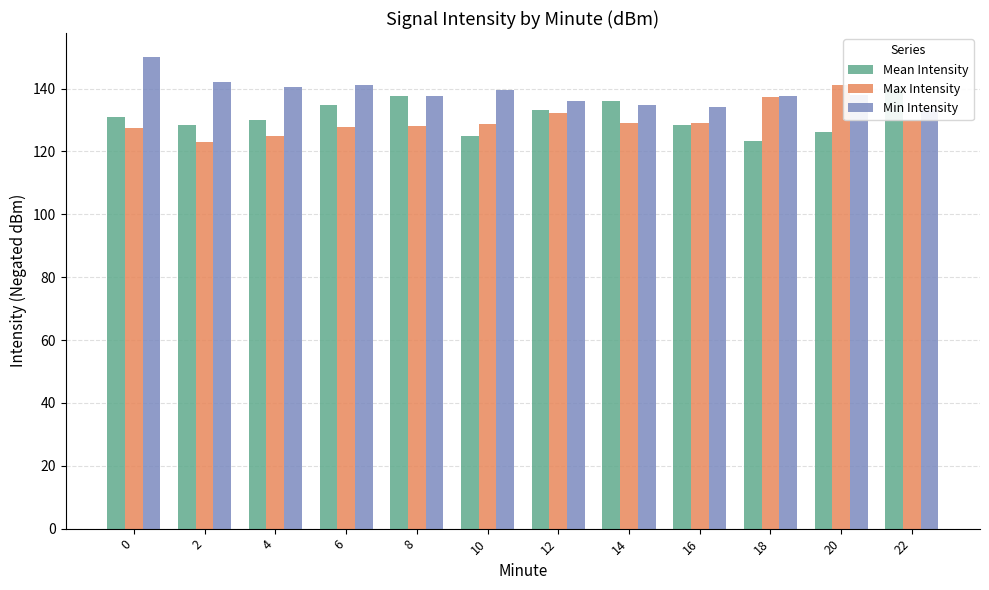

Which category has the lowest value across all series?

2